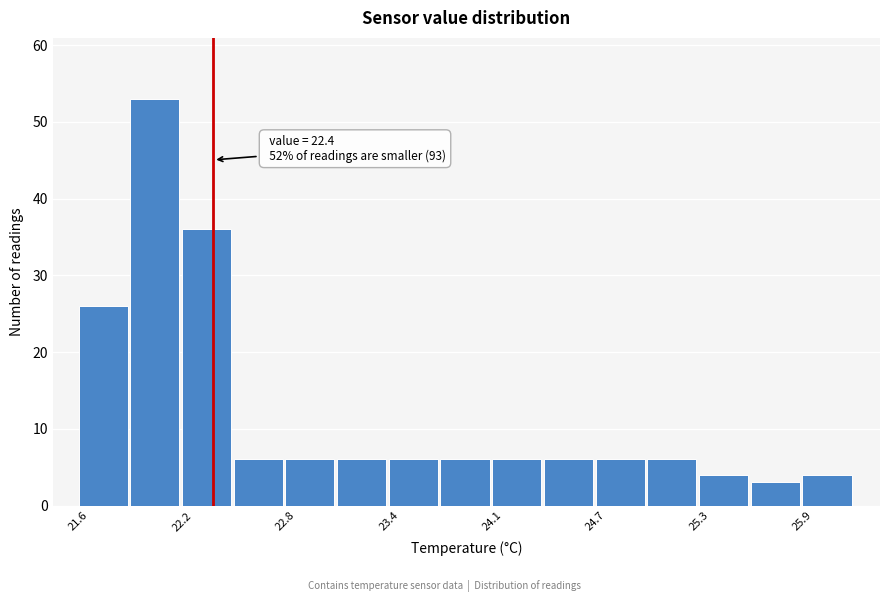

Around what value on the x-axis is the tallest bar? Give the approximate position of its centre, as read against the axis.

22.1